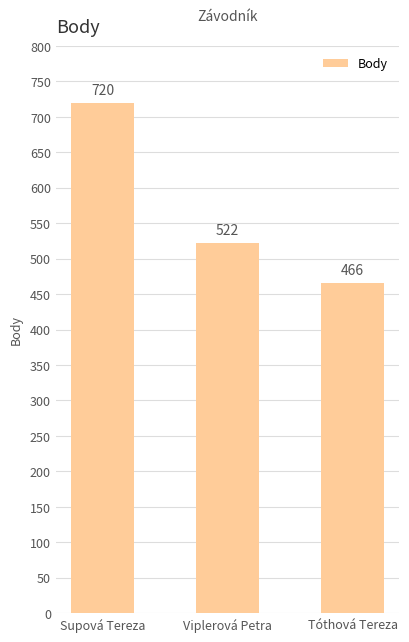

What is the ratio of the value at Supová Tereza to the value at Tóthová Tereza?

1.5